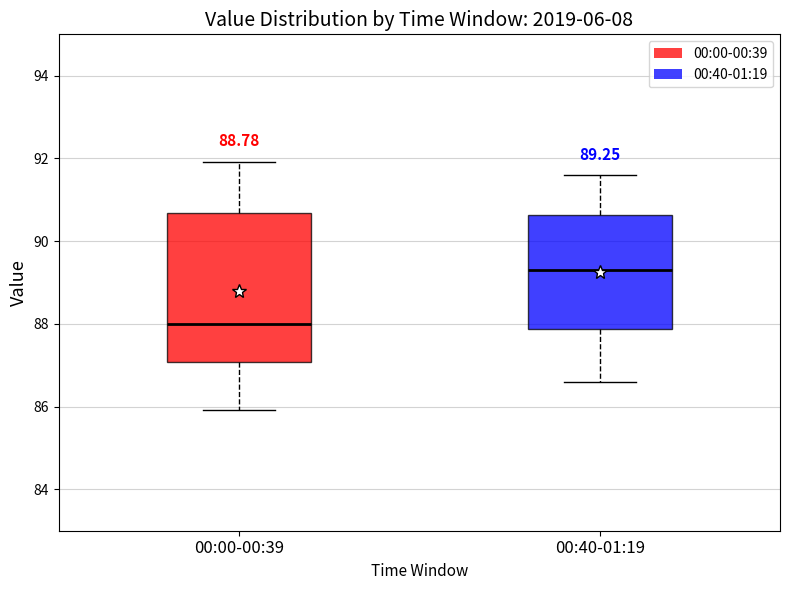

Which box has the lowest median line?

00:00-00:39